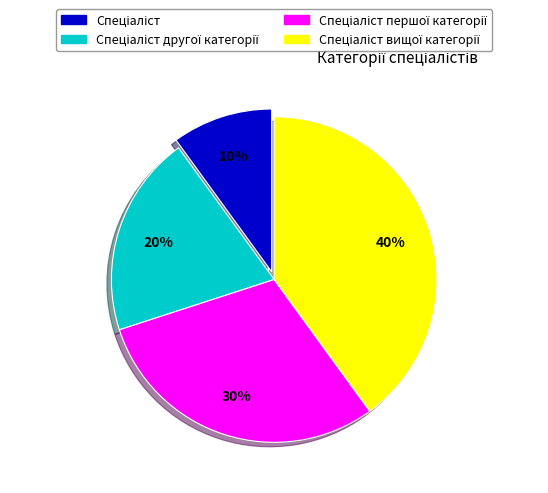

To the nearest percent, what is the average slice percentage?

25%